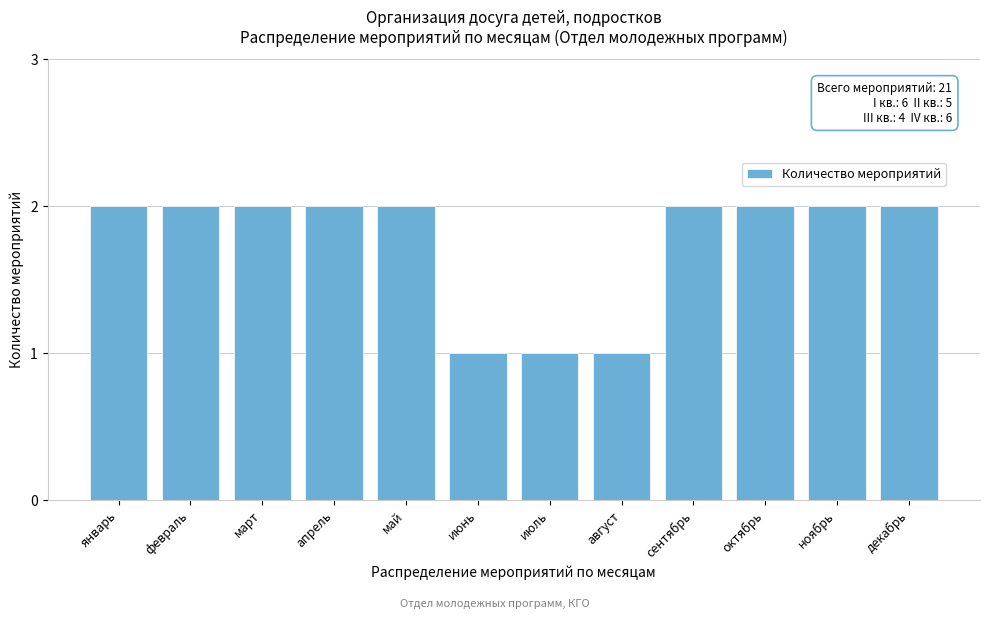

Reading left to right, transcribe all the data shown in this chart.

январь=2	февраль=2	март=2	апрель=2	май=2	июнь=1	июль=1	август=1	сентябрь=2	октябрь=2	ноябрь=2	декабрь=2